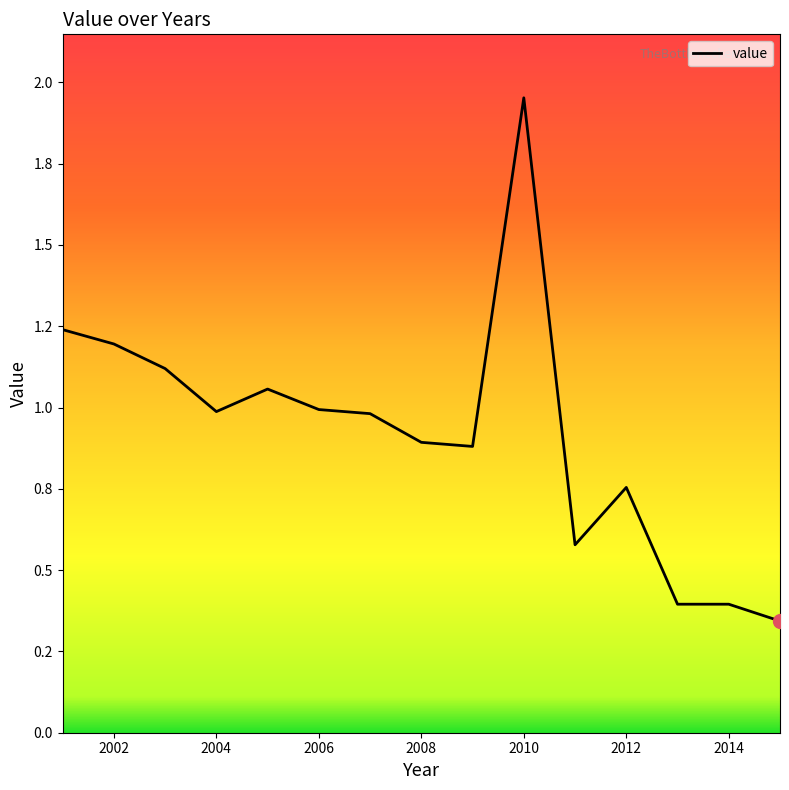

Does the chart display data point markers on the line(s)?

No